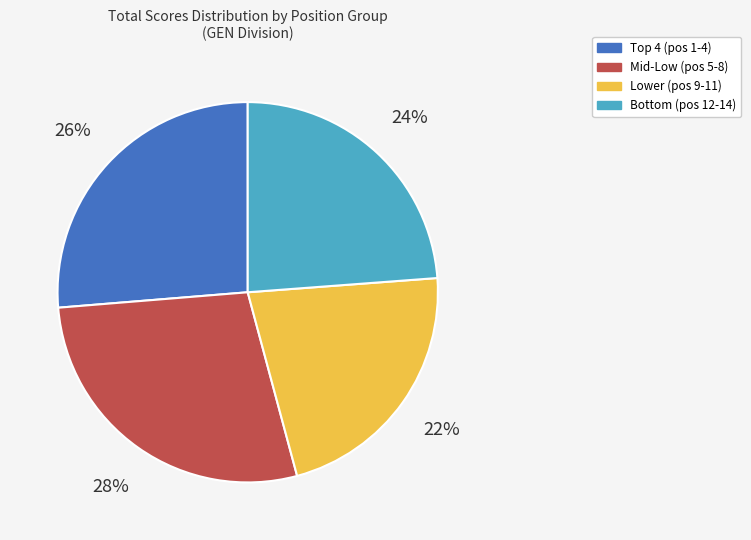

To the nearest percent, what is the combined percentage of Lower (pos 9-11) and Mid-Low (pos 5-8)?

50%